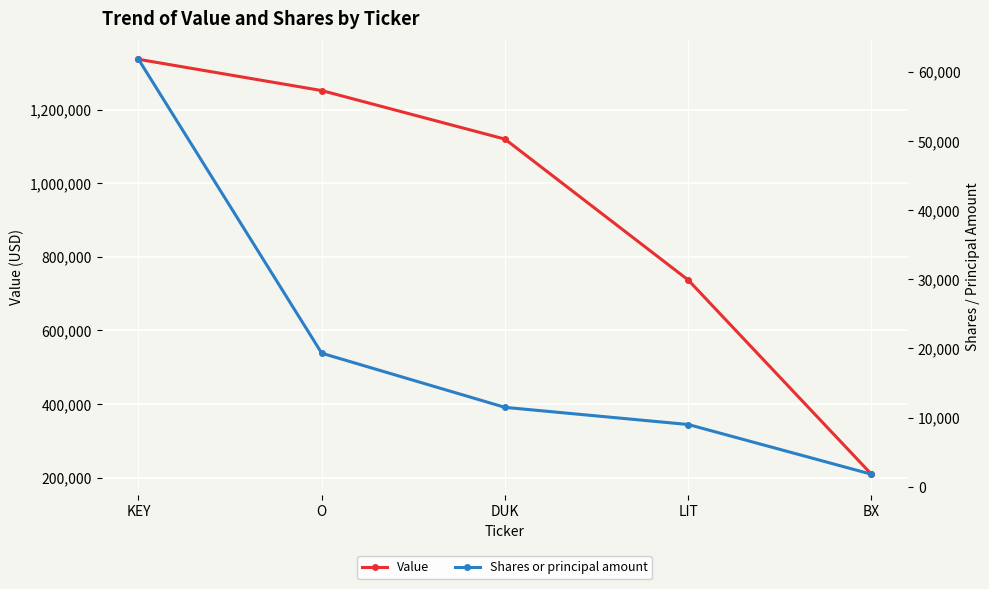

The Value series shows 1252000 at O. True or false?

True